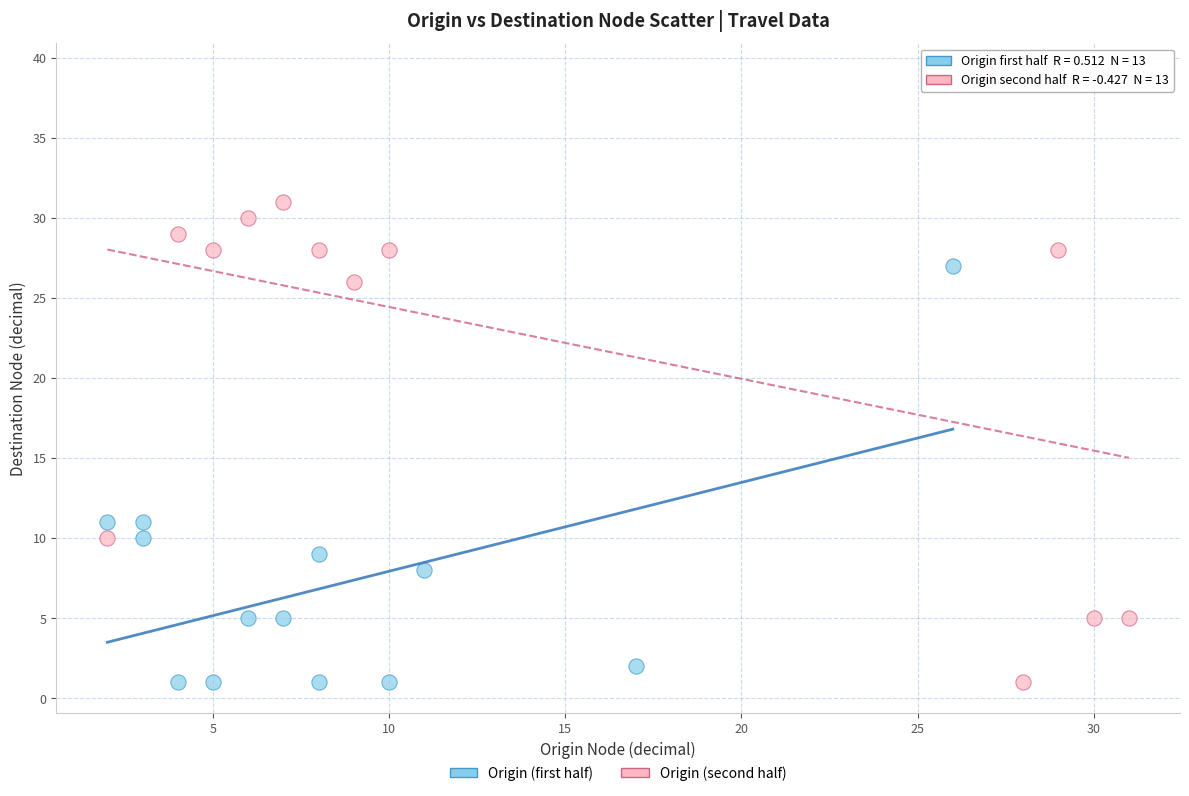

Which series has the largest Y range (max minus min)?

Origin (second half)